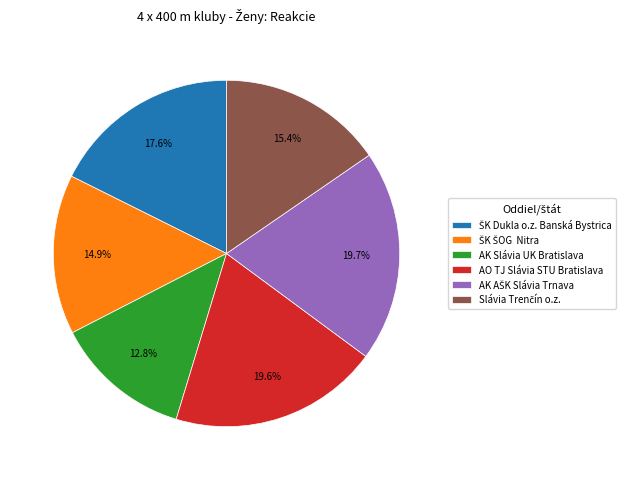

Is the sum of AK Slávia UK Bratislava and AO TJ Slávia STU Bratislava greater than half?

No